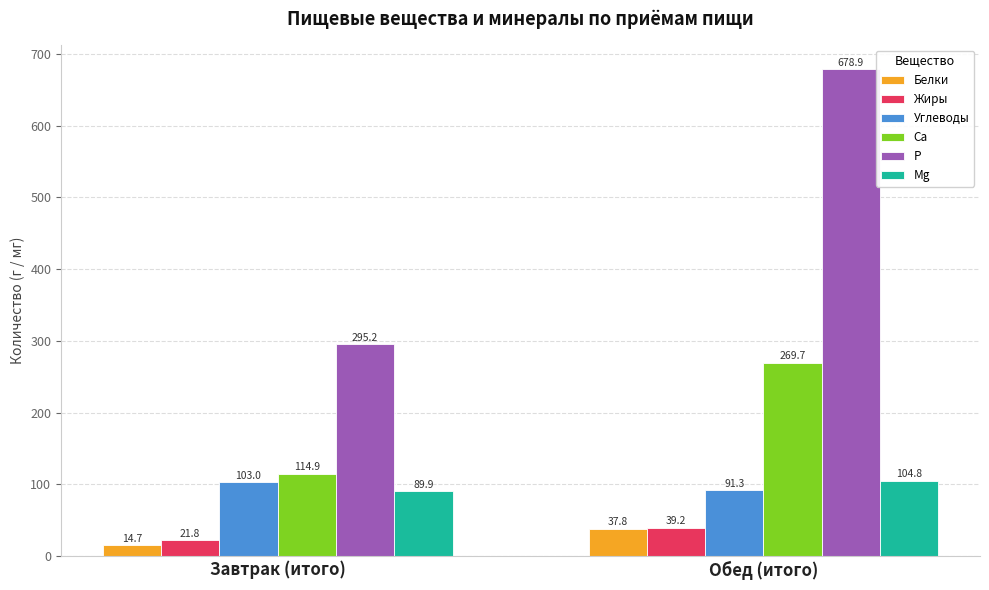

Which series has the widest spread of values?

P